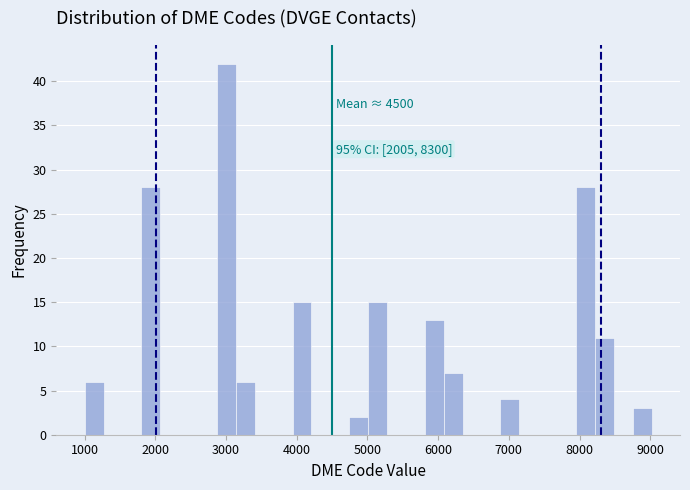

Around what value on the x-axis is the tallest bar? Give the approximate position of its centre, as read against the axis.

3000